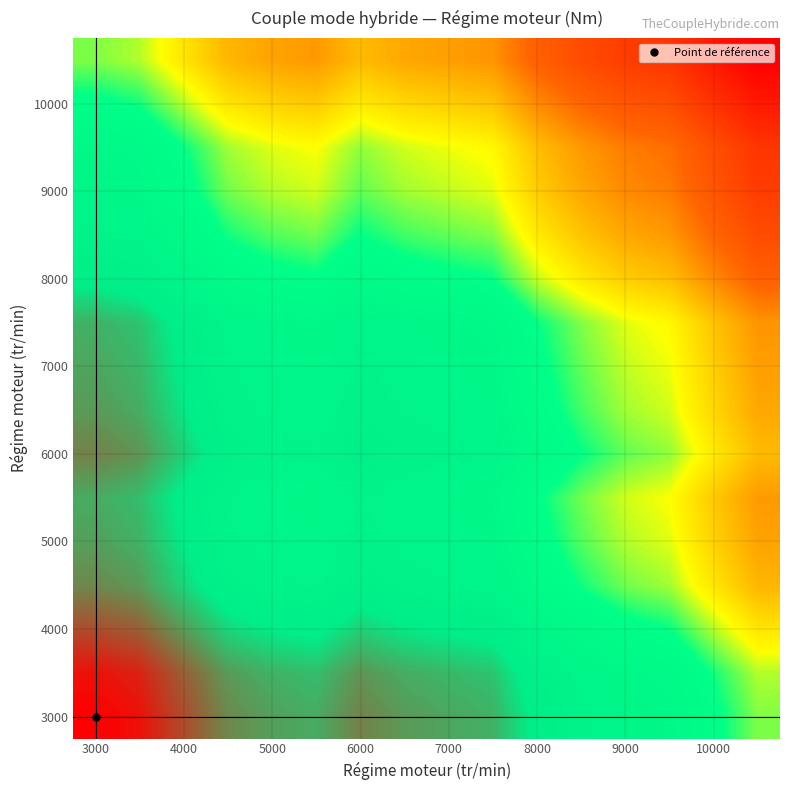

At how many categories does at least one series exceed 11?

16